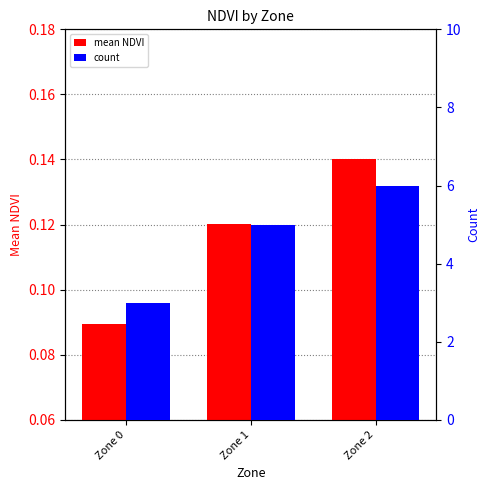

What is the sum of the mean NDVI values at Zone 0 and Zone 1?

0.2